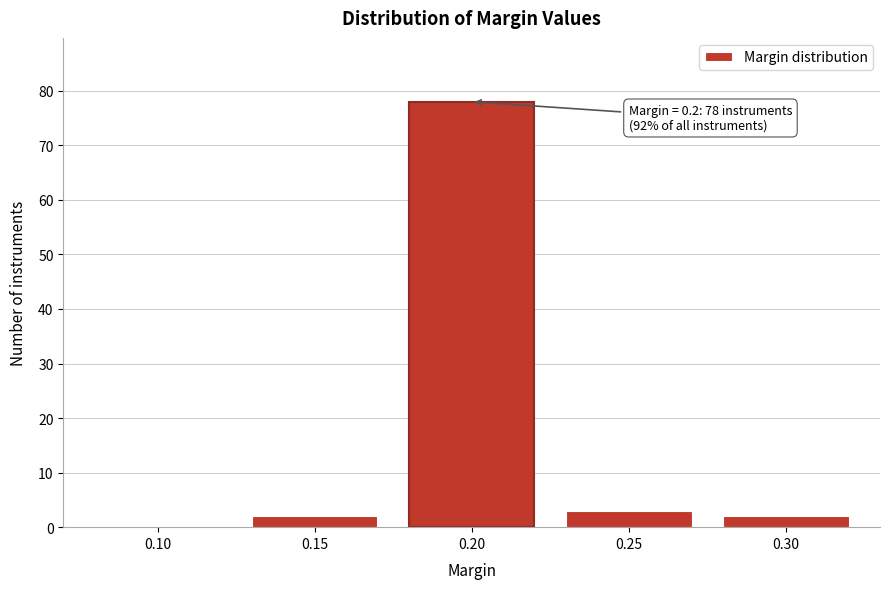

Reading right to left, extract all data points from this chart.

0.30=2	0.25=3	0.20=78	0.15=2	0.10=0